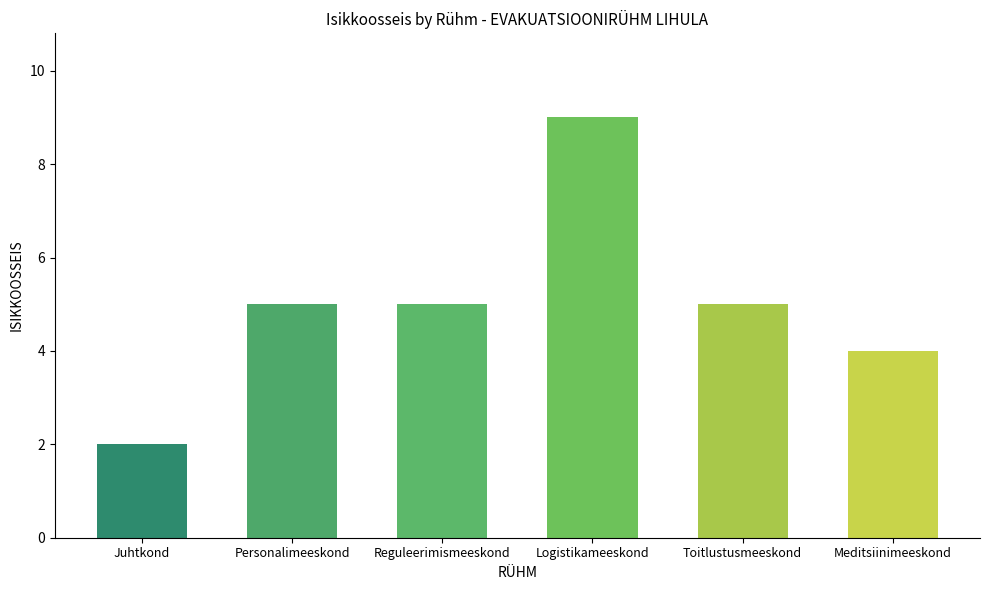

What is the label of the 5th bar from the right?

Personalimeeskond